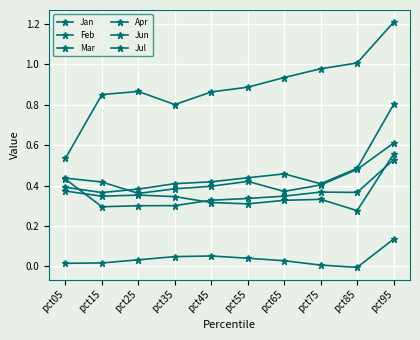

Which label corresponds to the largest value in the chart?

pct95